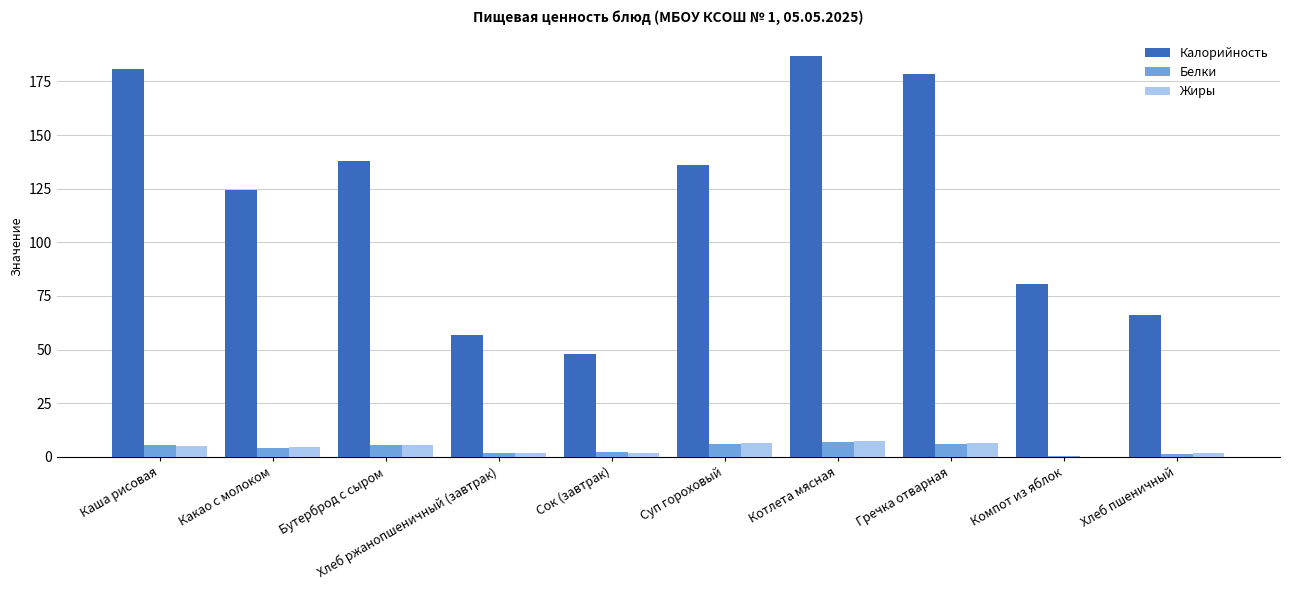

Where is Калорийность nearest to the value 117?

Какао с молоком